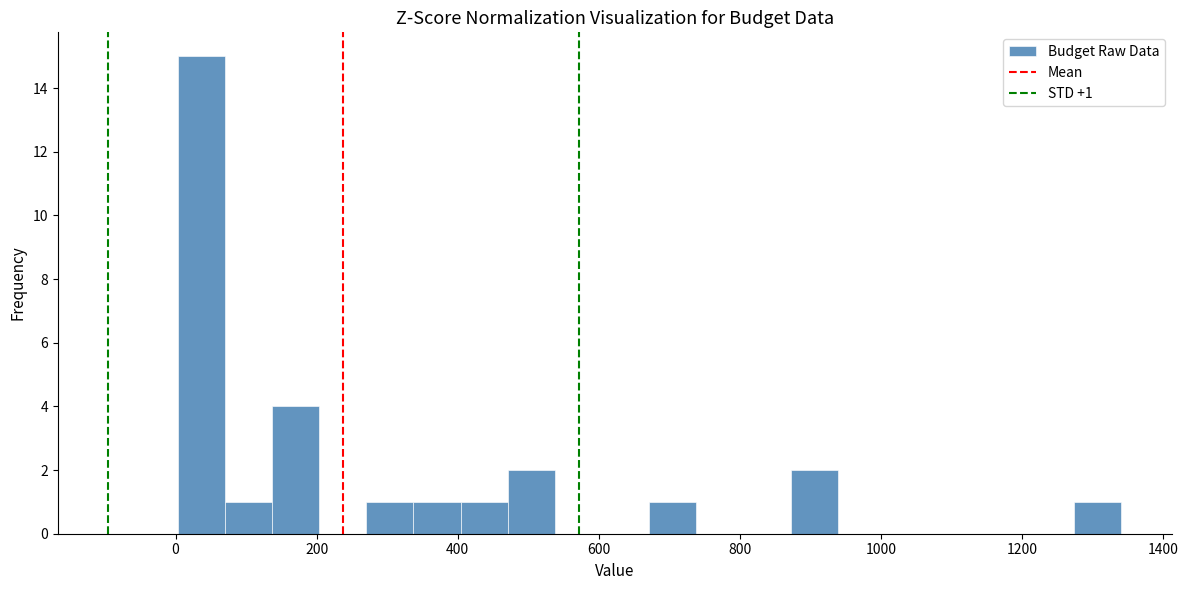

Around what value on the x-axis is the tallest bar? Give the approximate position of its centre, as read against the axis.

40